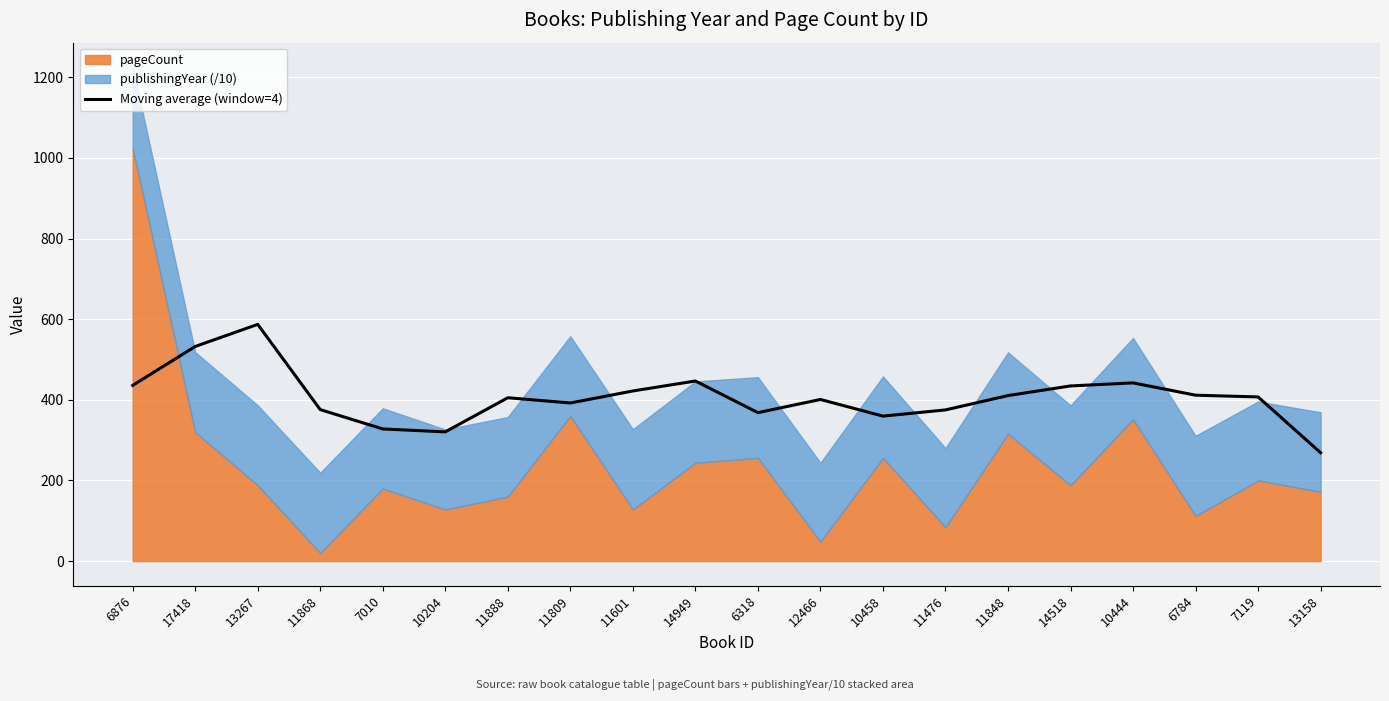

Rank the categories by value from lowest to highest.

13158, 10204, 7010, 10458, 6318, 11476, 11868, 11809, 12466, 11888, 7119, 11848, 6784, 11601, 14518, 6876, 10444, 14949, 17418, 13267